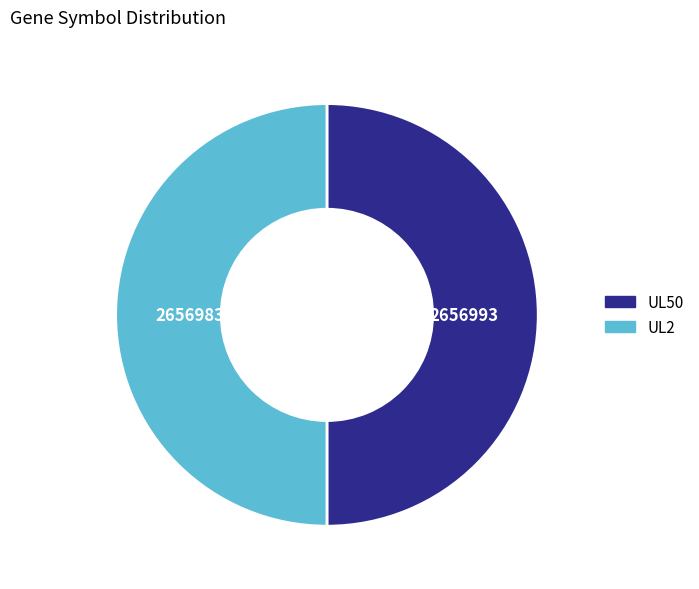

Is it true that UL50 is 50% of the pie?

True